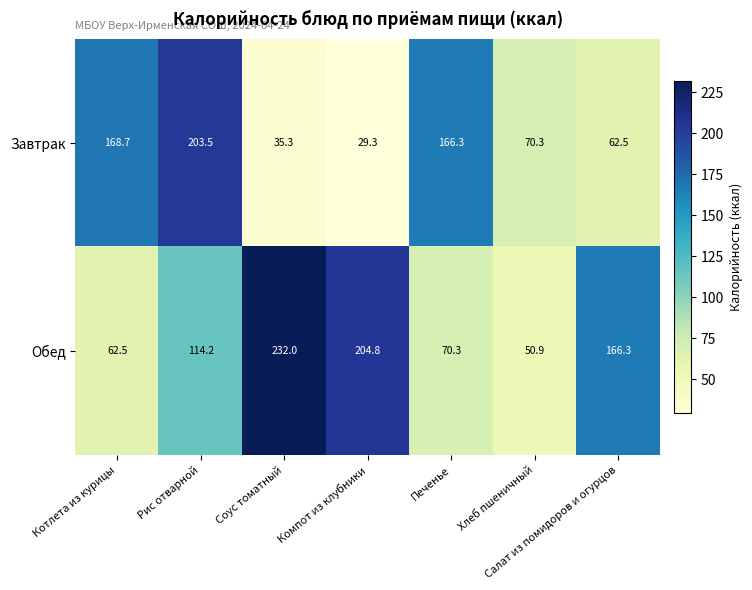

At which category does the chart reach its peak across all series?

Соус томатный